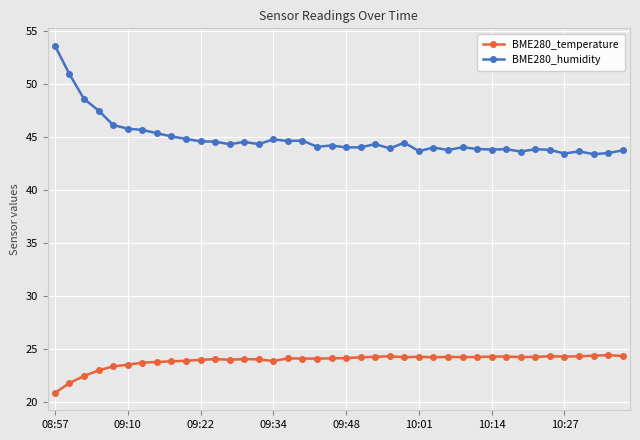

How many lines are shown in the chart?

2